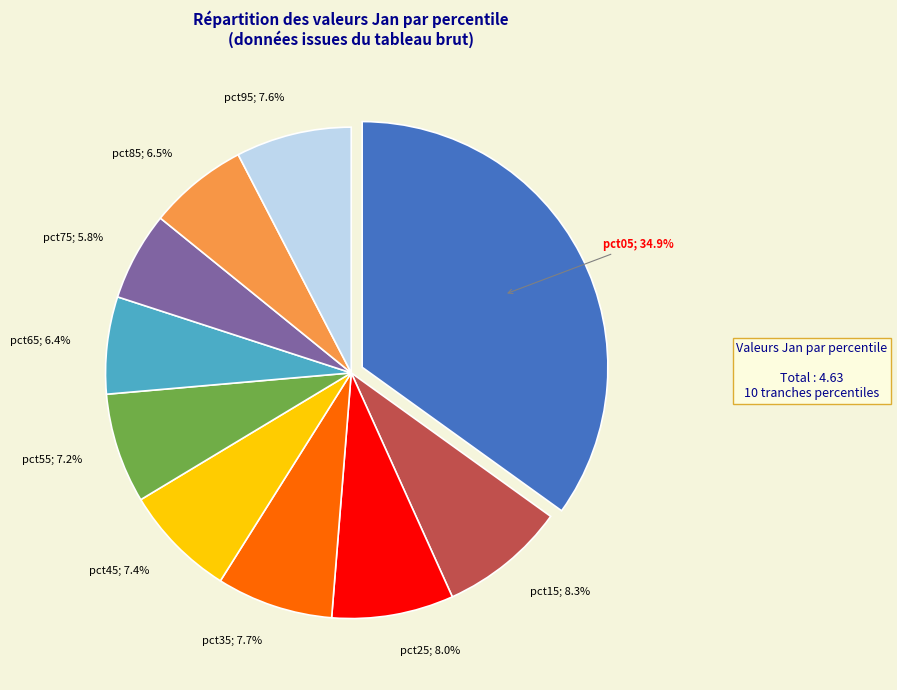

Does any single category account for the majority?

No